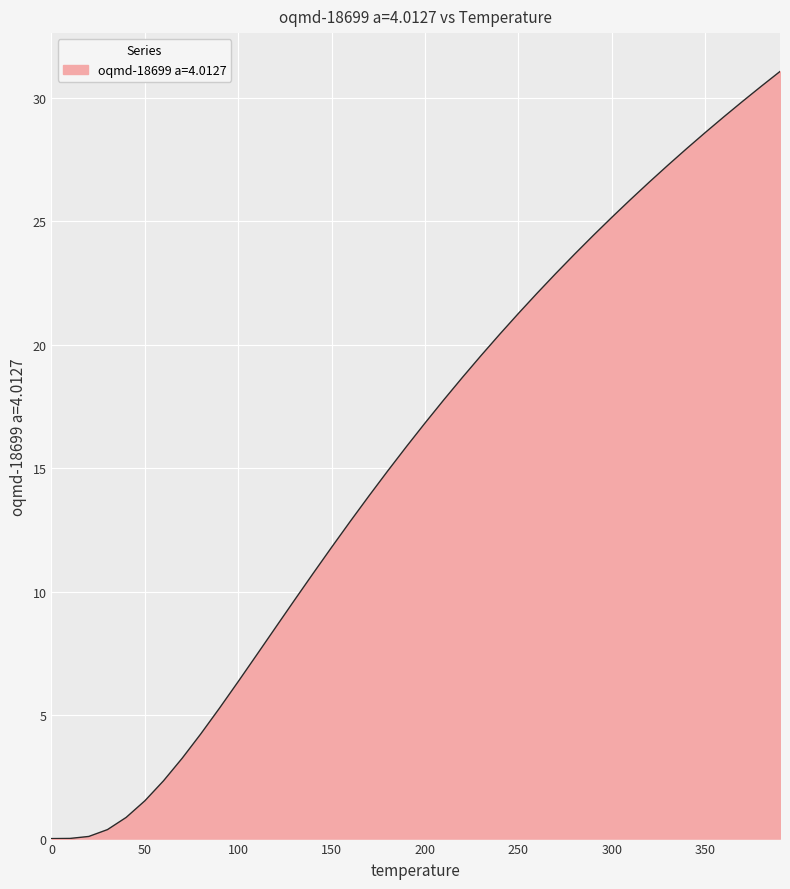

What is the greatest value displayed?

31.1